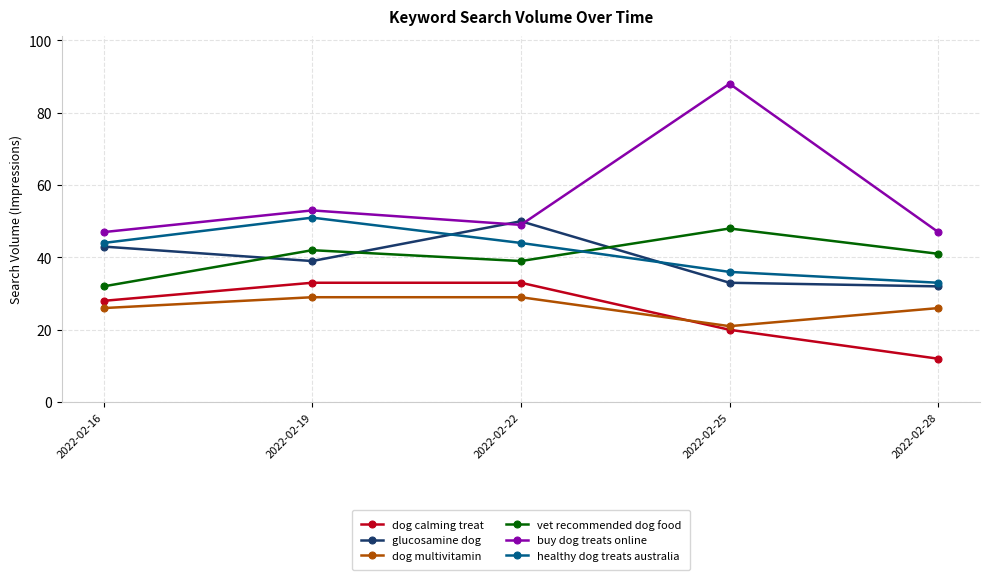

What is the difference between the maximum and minimum values in the vet recommended dog food series?

16